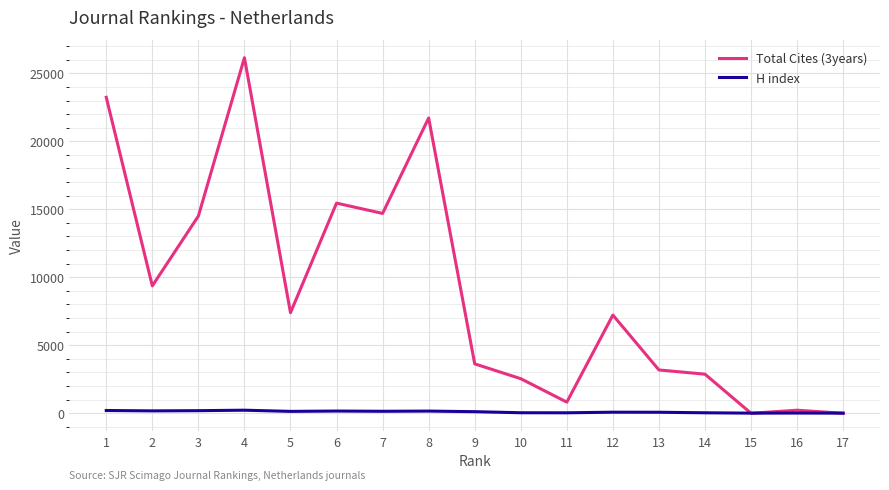

What is the average value of the H index series?

106